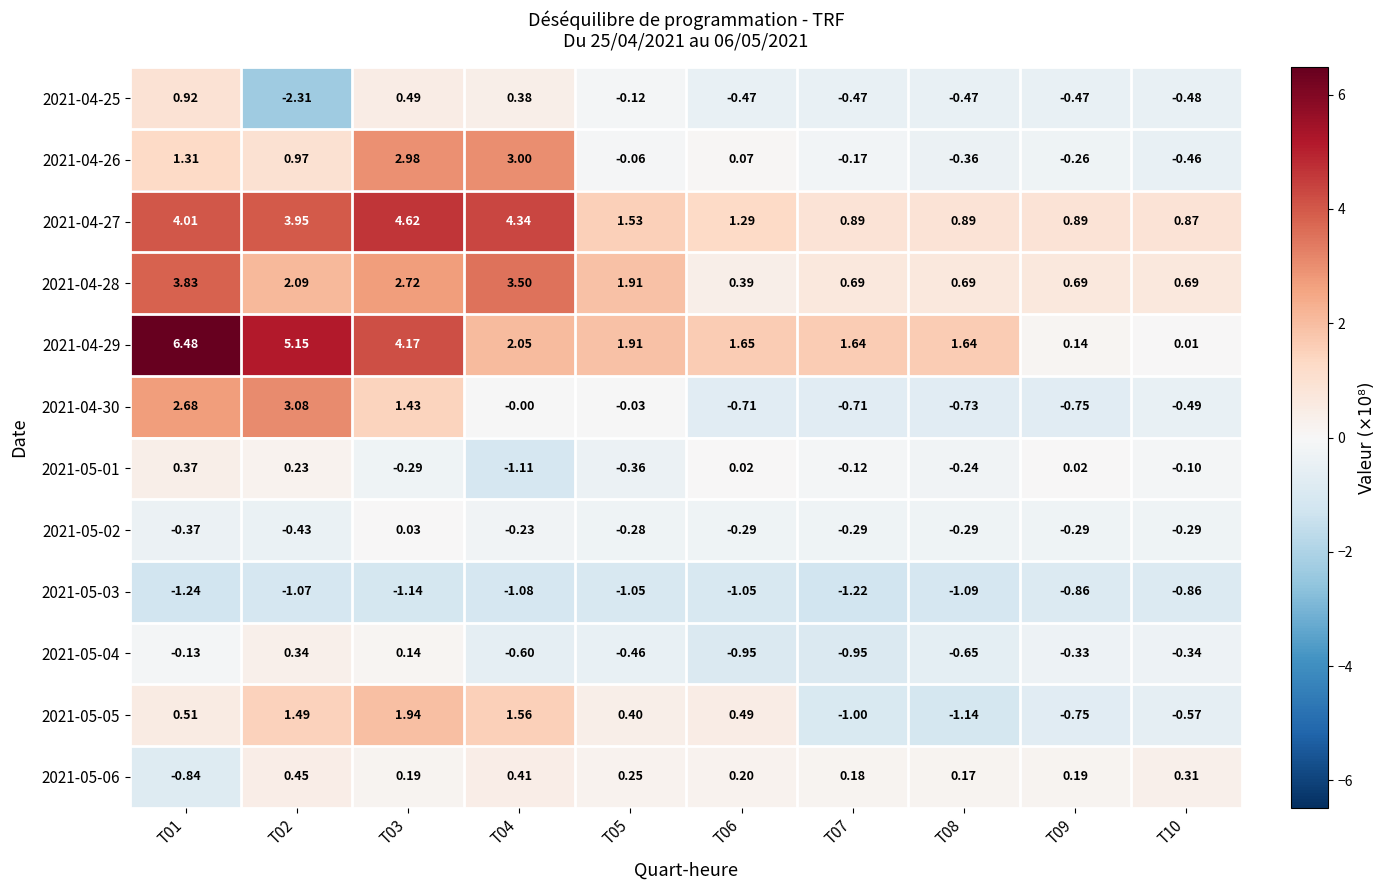

Reading left to right, transcribe all the data shown in this chart.

2021-04-25: T01=0.9	T02=-2.3	T03=0.5	T04=0.4	T05=-0.1	T06=-0.5	T07=-0.5	T08=-0.5	T09=-0.5	T10=-0.5
2021-04-26: T01=1.3	T02=1.0	T03=3.0	T04=3.0	T05=-0.1	T06=0.1	T07=-0.2	T08=-0.4	T09=-0.3	T10=-0.5
2021-04-27: T01=4.0	T02=4.0	T03=4.6	T04=4.3	T05=1.5	T06=1.3	T07=0.9	T08=0.9	T09=0.9	T10=0.9
2021-04-28: T01=3.8	T02=2.1	T03=2.7	T04=3.5	T05=1.9	T06=0.4	T07=0.7	T08=0.7	T09=0.7	T10=0.7
2021-04-29: T01=6.5	T02=5.2	T03=4.2	T04=2.0	T05=1.9	T06=1.6	T07=1.6	T08=1.6	T09=0.1	T10=0.0
2021-04-30: T01=2.7	T02=3.1	T03=1.4	T04=-0.0	T05=-0.0	T06=-0.7	T07=-0.7	T08=-0.7	T09=-0.8	T10=-0.5
2021-05-01: T01=0.4	T02=0.2	T03=-0.3	T04=-1.1	T05=-0.4	T06=0.0	T07=-0.1	T08=-0.2	T09=0.0	T10=-0.1
2021-05-02: T01=-0.4	T02=-0.4	T03=0.0	T04=-0.2	T05=-0.3	T06=-0.3	T07=-0.3	T08=-0.3	T09=-0.3	T10=-0.3
2021-05-03: T01=-1.2	T02=-1.1	T03=-1.1	T04=-1.1	T05=-1.1	T06=-1.1	T07=-1.2	T08=-1.1	T09=-0.9	T10=-0.9
2021-05-04: T01=-0.1	T02=0.3	T03=0.1	T04=-0.6	T05=-0.5	T06=-0.9	T07=-0.9	T08=-0.7	T09=-0.3	T10=-0.3
2021-05-05: T01=0.5	T02=1.5	T03=1.9	T04=1.6	T05=0.4	T06=0.5	T07=-1.0	T08=-1.1	T09=-0.8	T10=-0.6
2021-05-06: T01=-0.8	T02=0.5	T03=0.2	T04=0.4	T05=0.2	T06=0.2	T07=0.2	T08=0.2	T09=0.2	T10=0.3